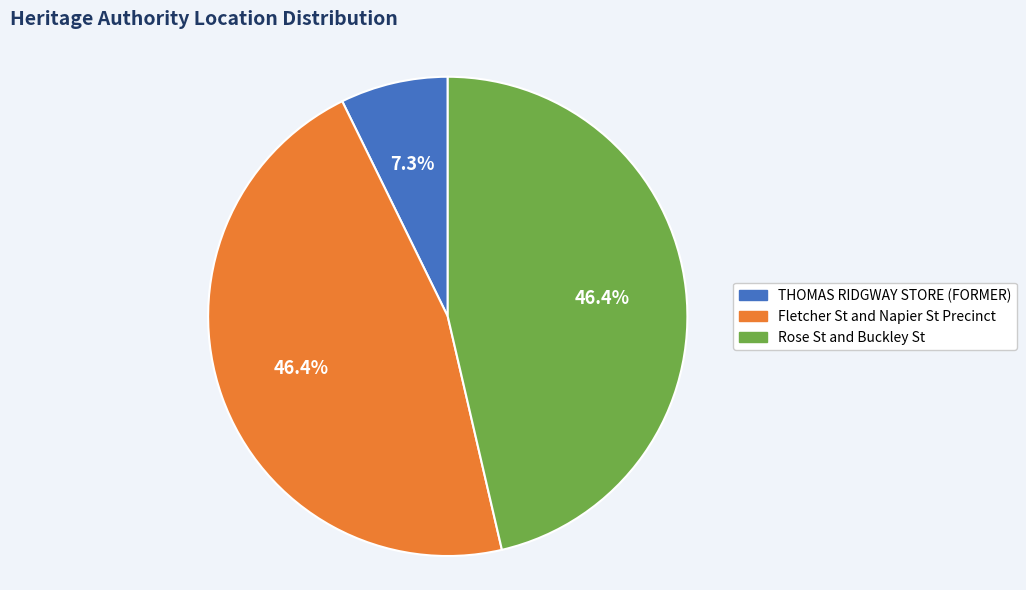

What is the smallest slice in the pie chart?

THOMAS RIDGWAY STORE (FORMER)